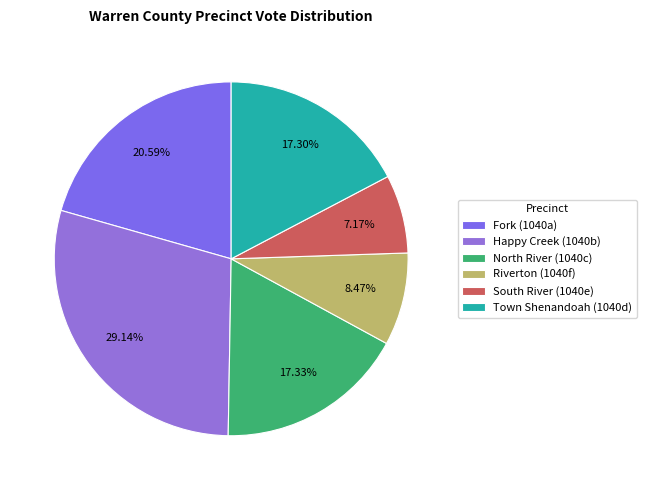

Do Town Shenandoah (1040d) and South River (1040e) together represent more than half of the pie?

No